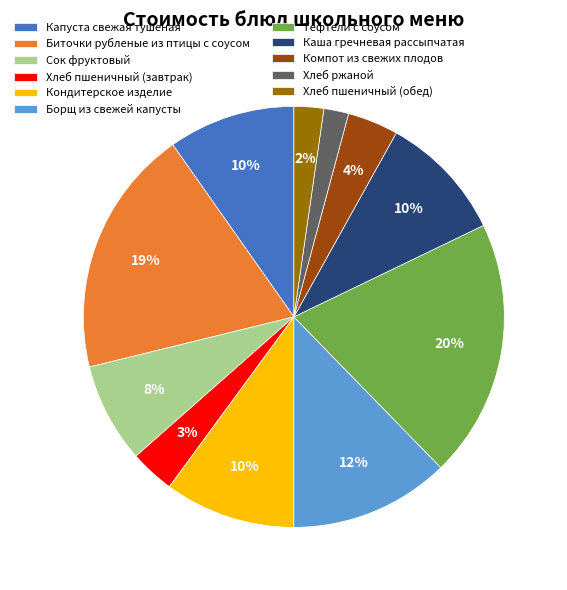

How many slices are in this pie chart?

11